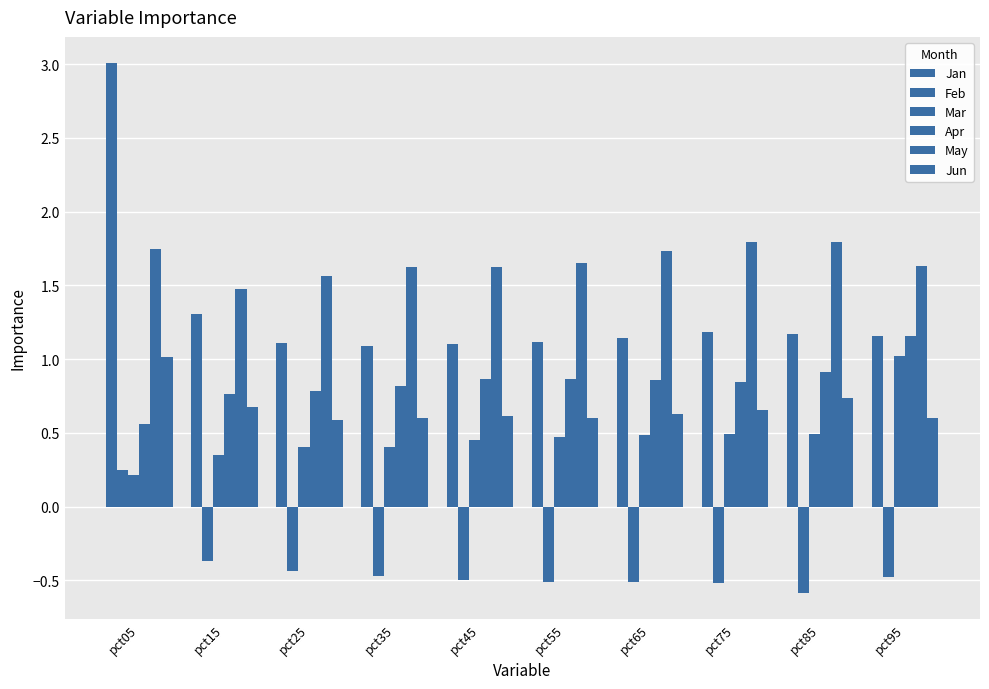

How many categories are shown in the chart?

10